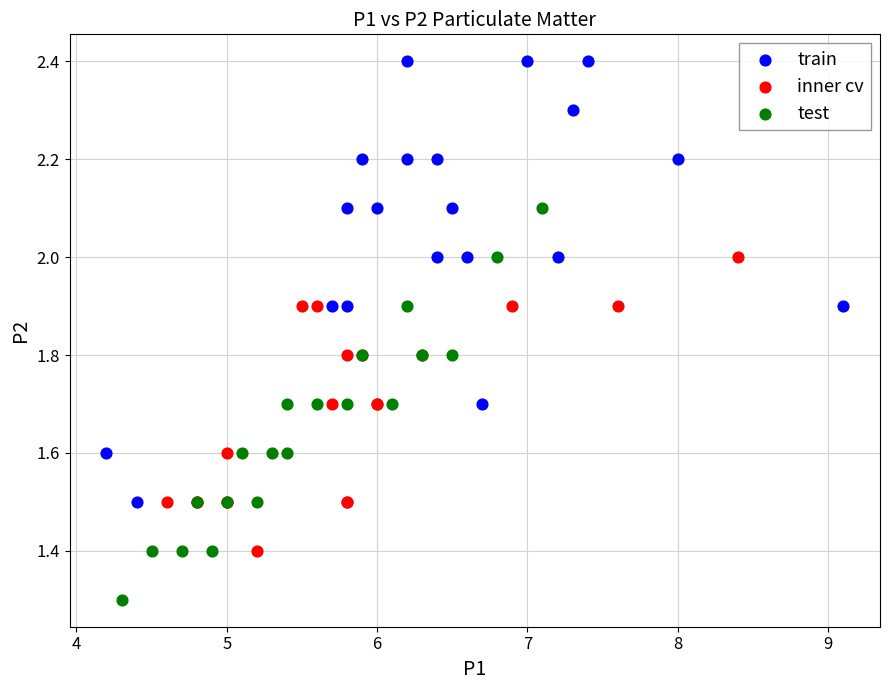

Which series has the largest Y range (max minus min)?

train